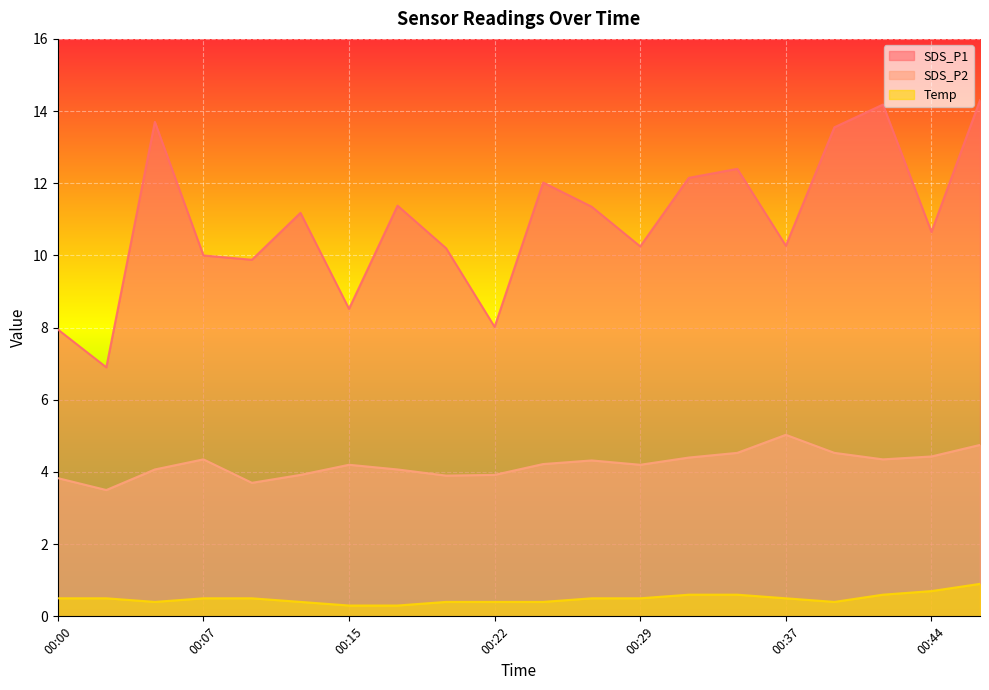

Which series changed the most between 00:15 and 00:22?

SDS_P1